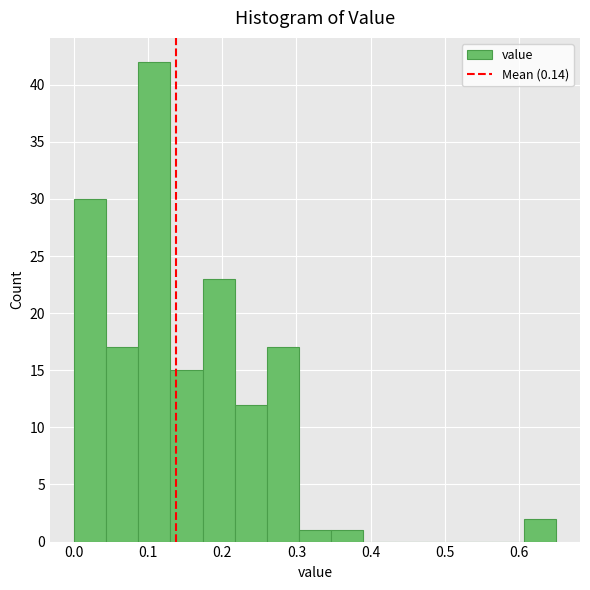

How tall is the bar that spans 0.04 to 0.09 on the x-axis? Neither the bar edges nor the heights are printed on the chart, so give them approximately, as read against the axes.

17